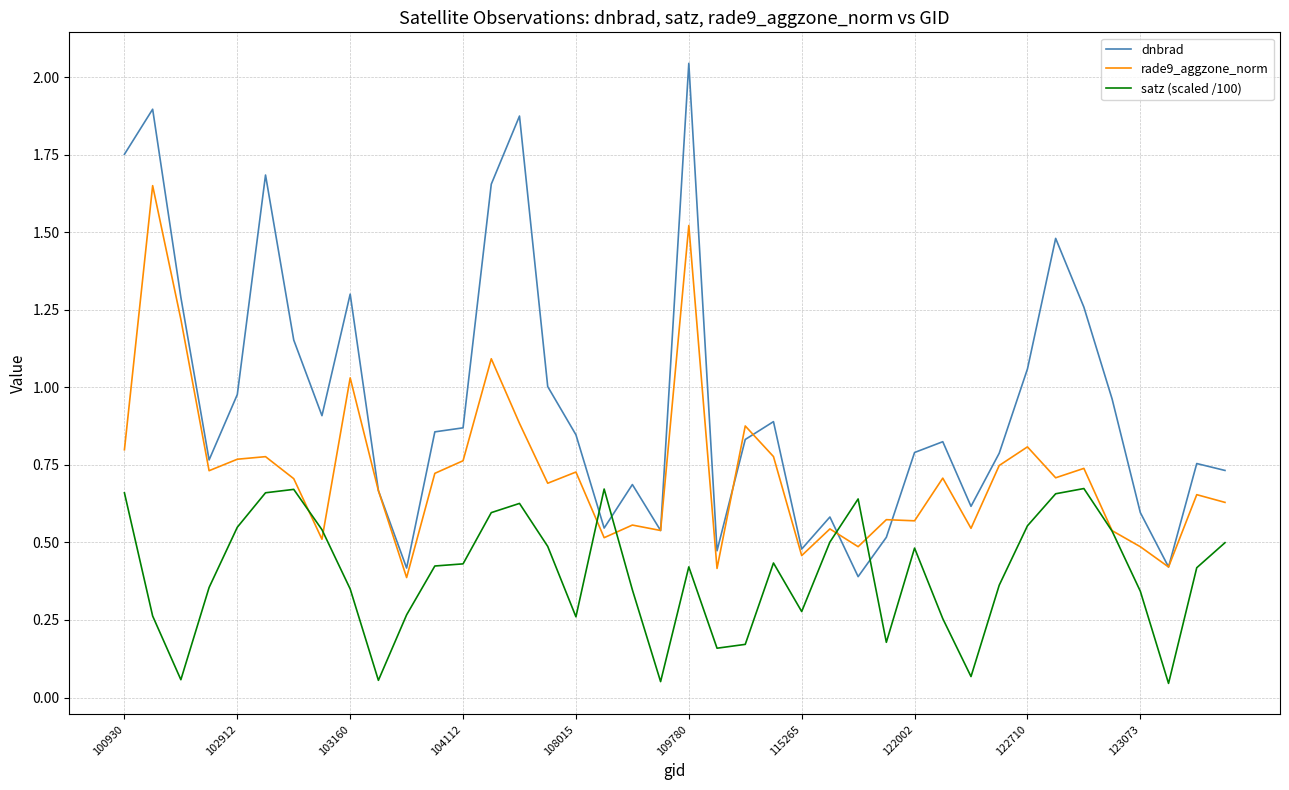

After their last crossing, which series has the higher values: rade9_aggzone_norm or satz (scaled /100)?

rade9_aggzone_norm